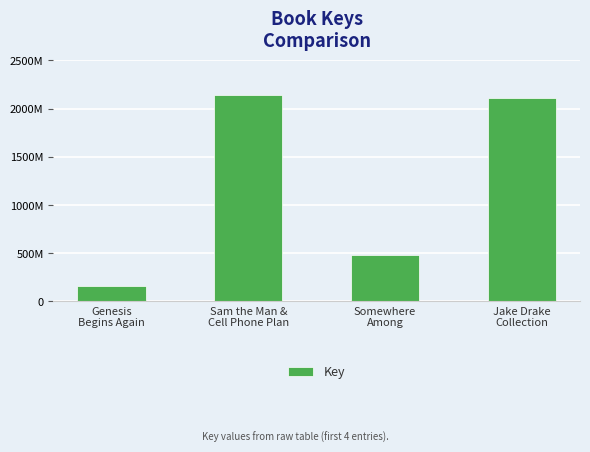

Rank the categories by value from lowest to highest.

Genesis
Begins Again, Somewhere
Among, Jake Drake
Collection, Sam the Man &
Cell Phone Plan